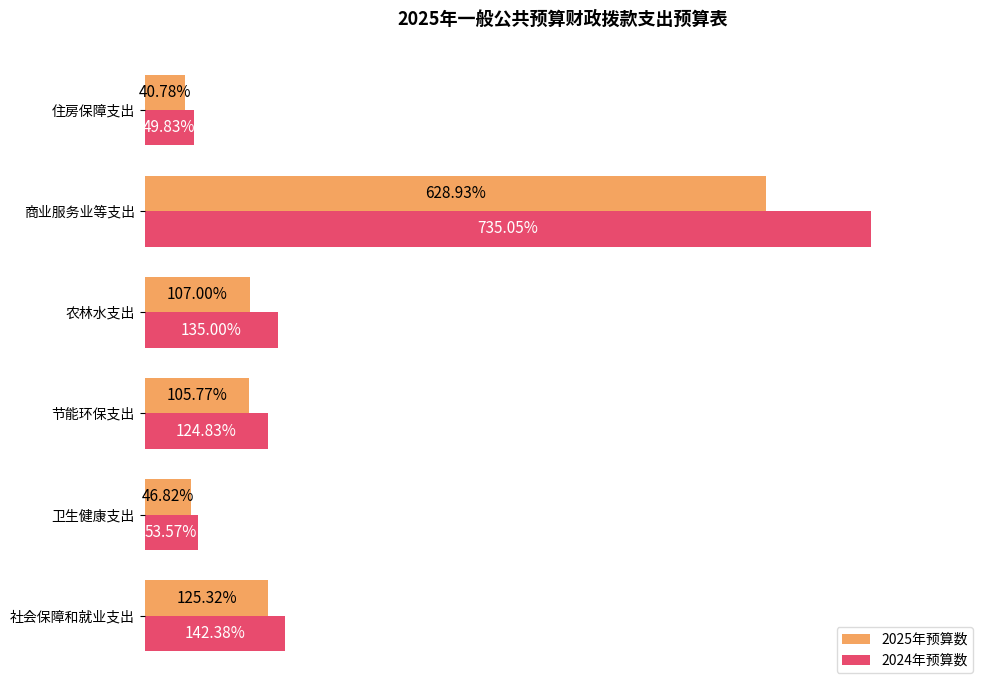

At which label is 2025年预算数 closest to 334?

社会保障和就业支出